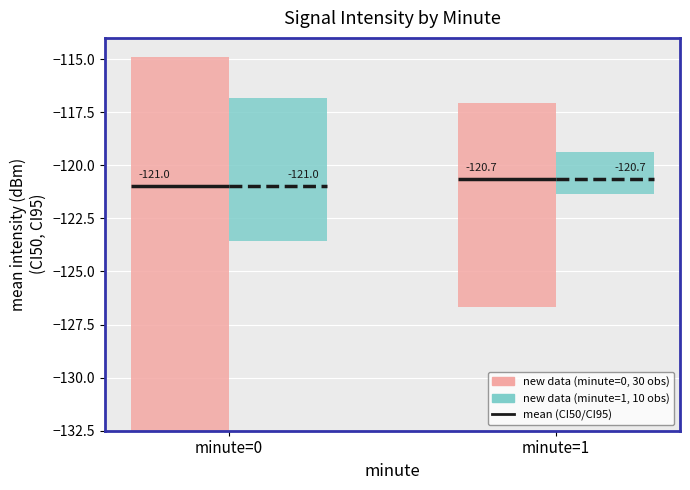

Count the number of data series in this chart.

3